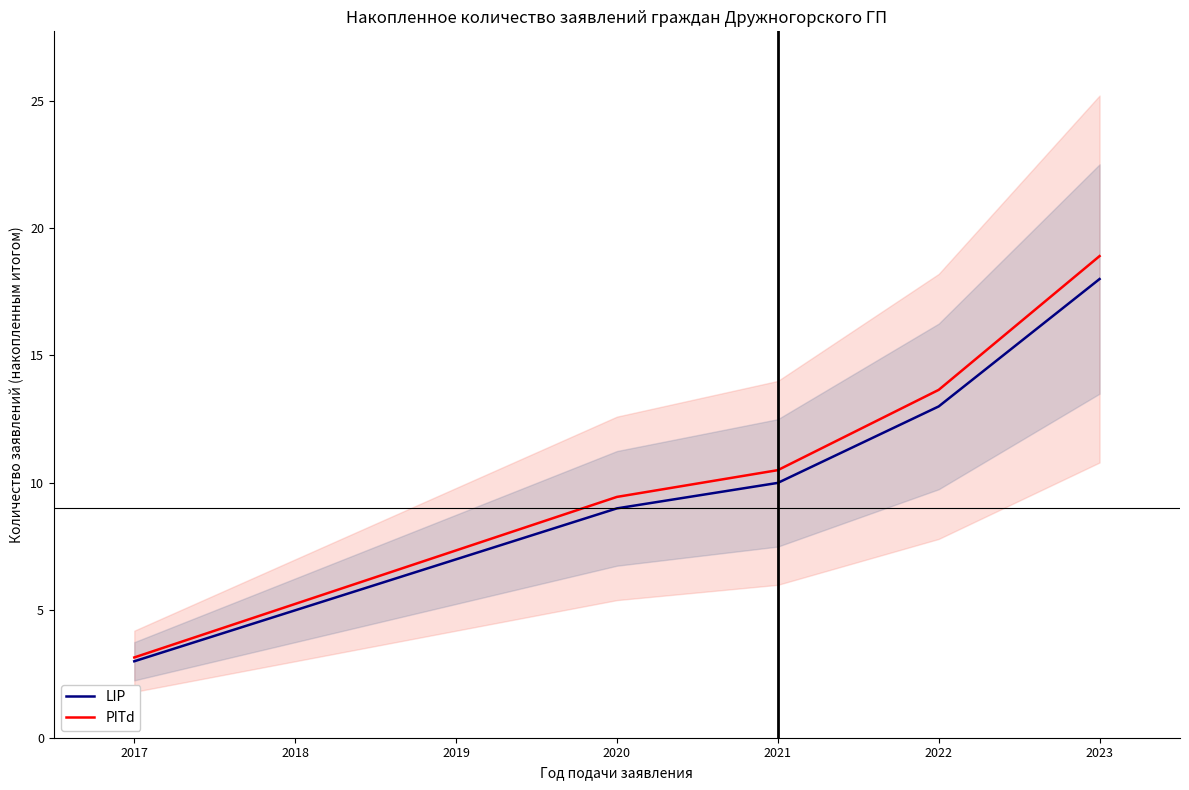

The PITd series shows 18.9 at 2023. True or false?

True